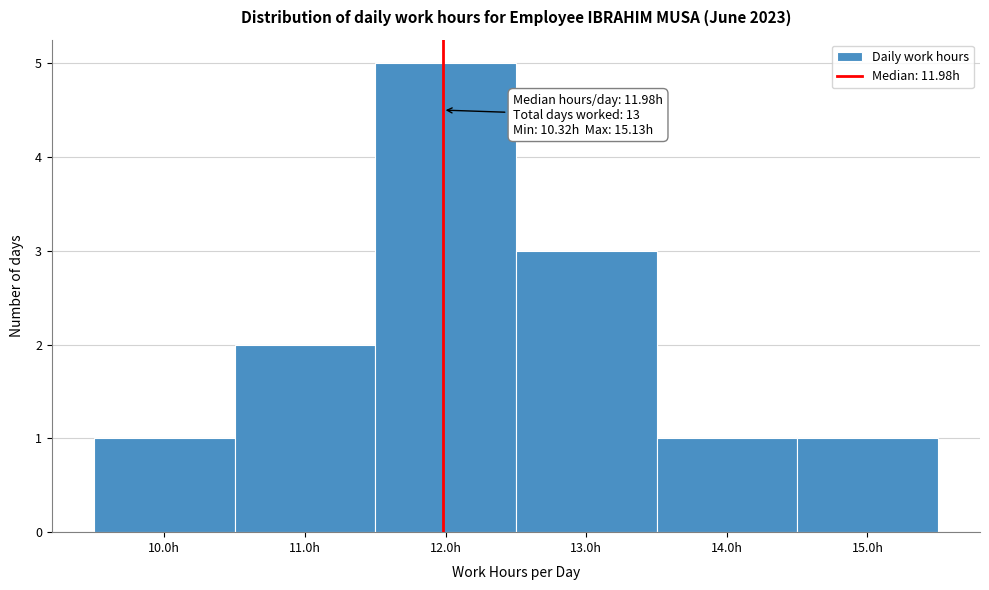

Over which range of the x-axis is the bar tallest?

11.5 to 12.5